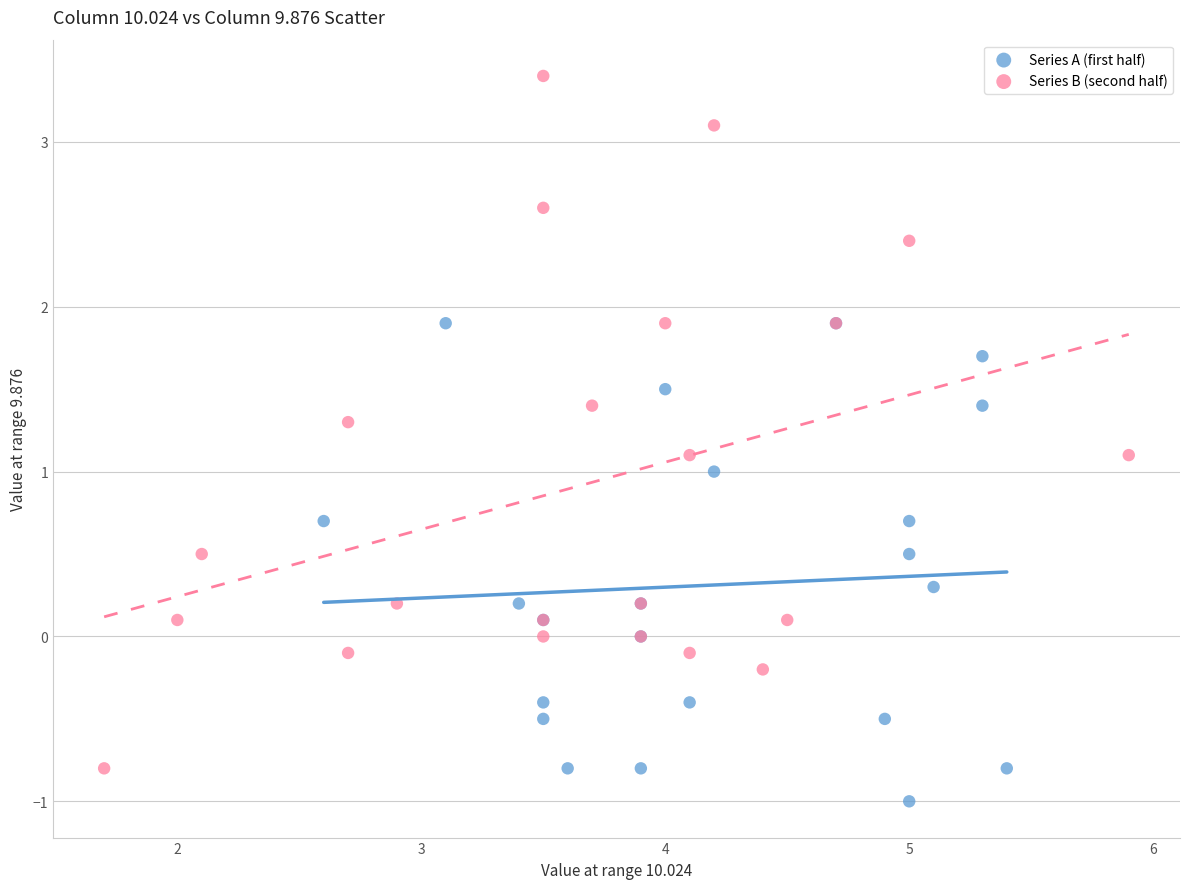

Which series contains the highest Y value?

Series B (second half)